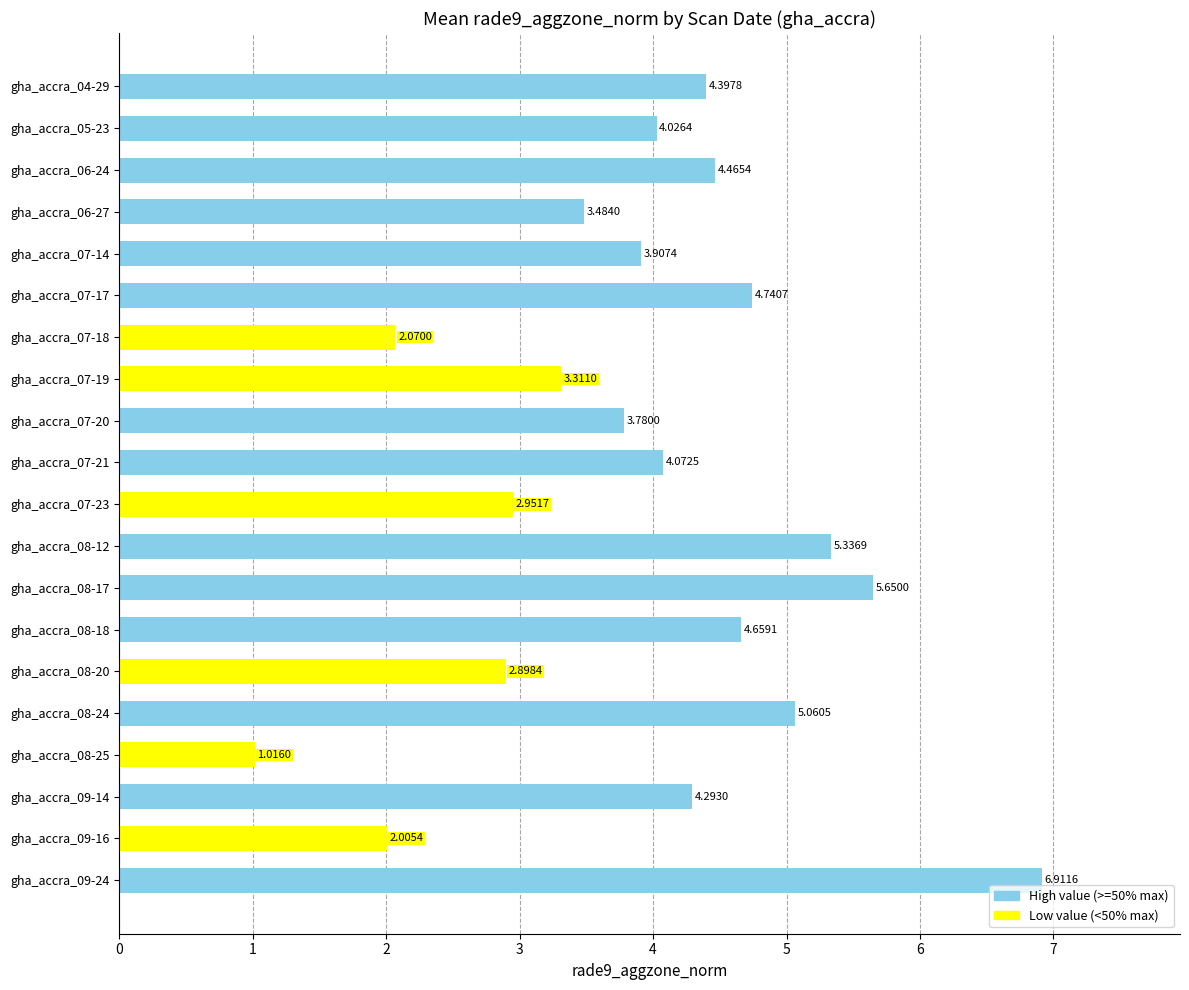

How many data points are less than 4?

9